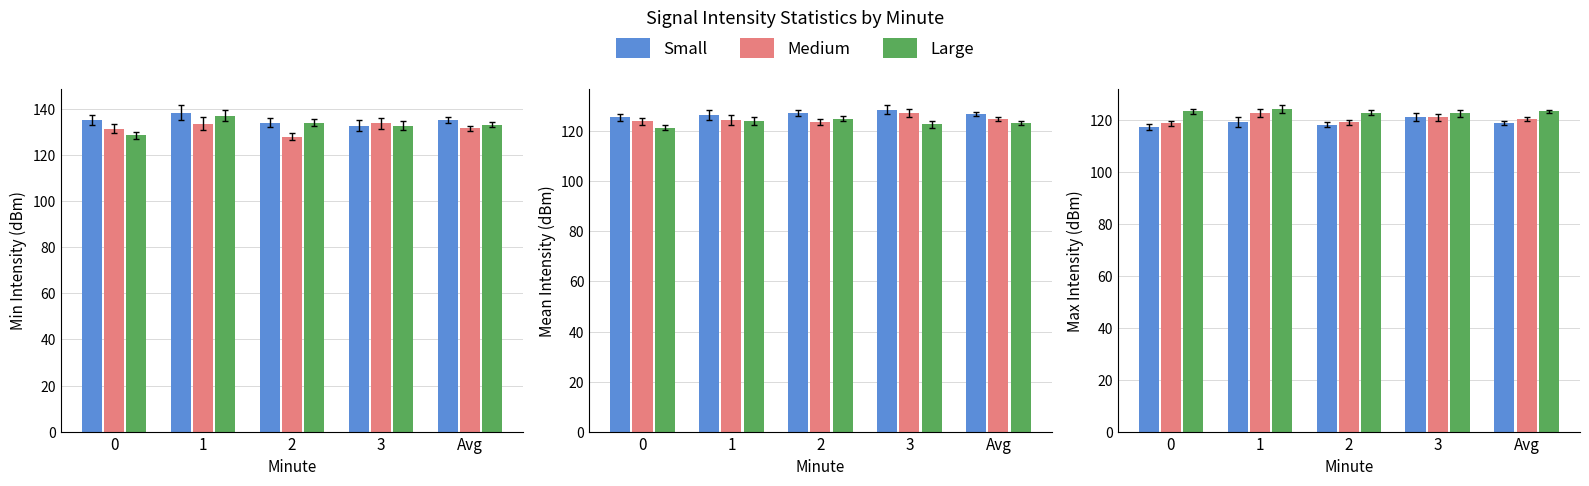

At how many categories does at least one series exceed 119?

5